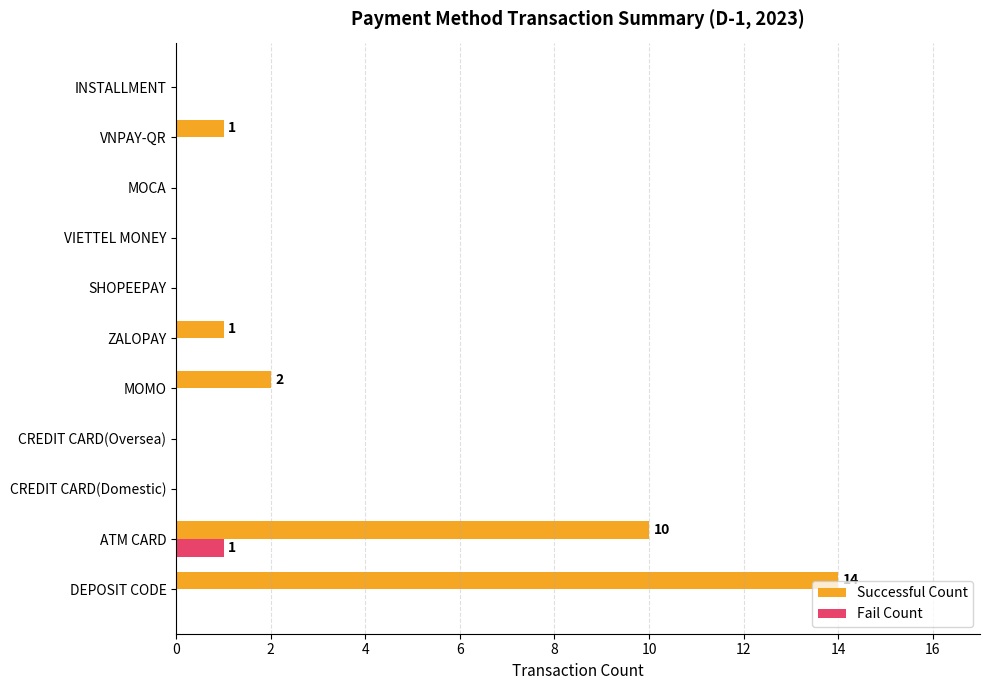

Which series has the largest total across all categories?

Successful Count